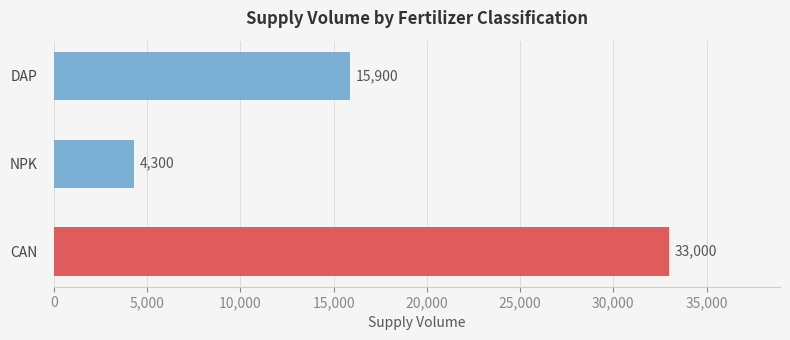

Reading top to bottom, what are all the values shown in this chart?

DAP=15900	NPK=4300	CAN=33000